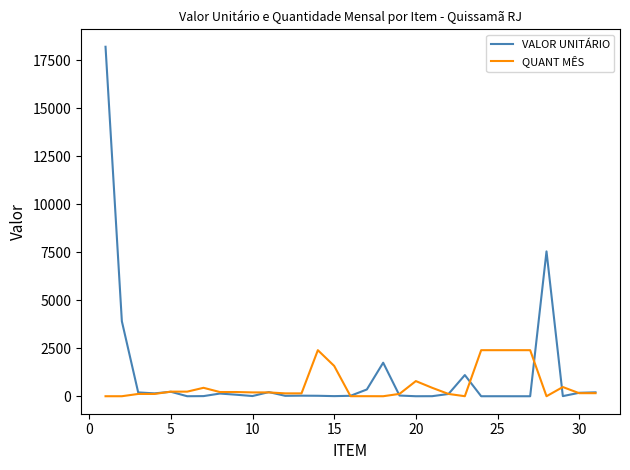

Which series has the widest spread of values?

VALOR UNITÁRIO